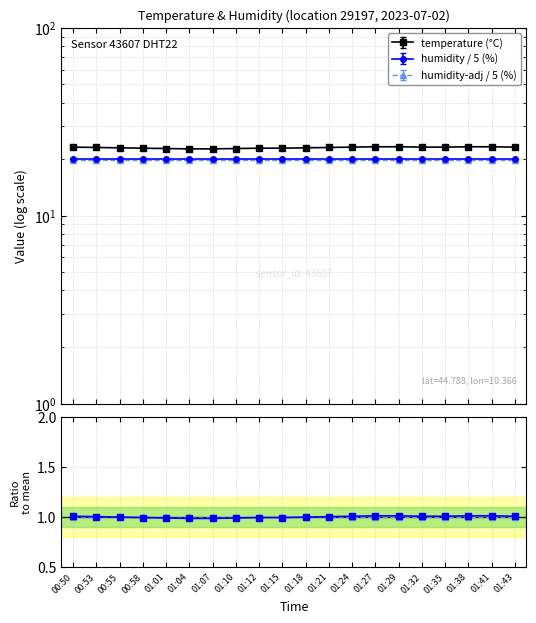

What is the maximum value shown in the chart?

23.3